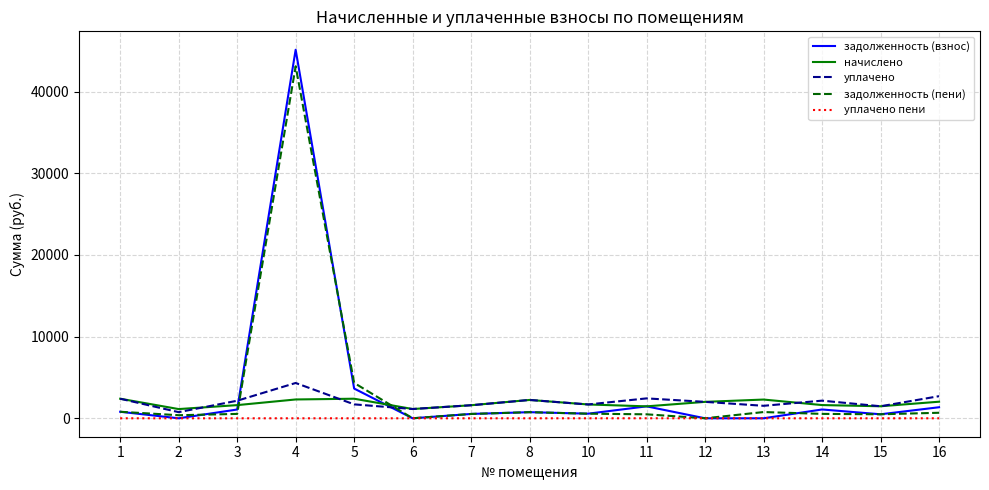

Where does the задолженность (взнос) series first go above 749?

1